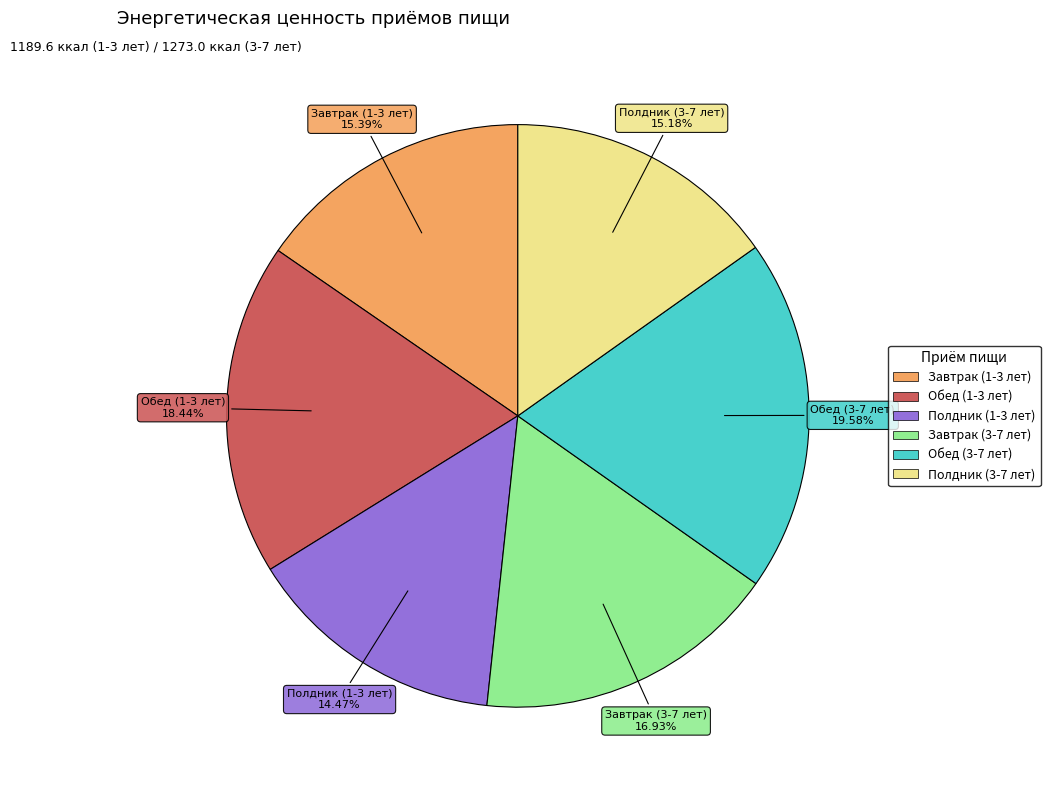

True or false: Обед (3-7 лет) accounts for 20% of the total.

True